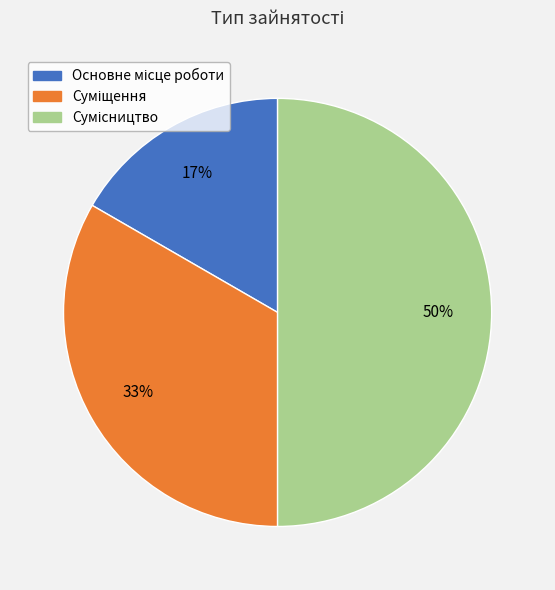

To the nearest percent, what is the average slice percentage?

33%